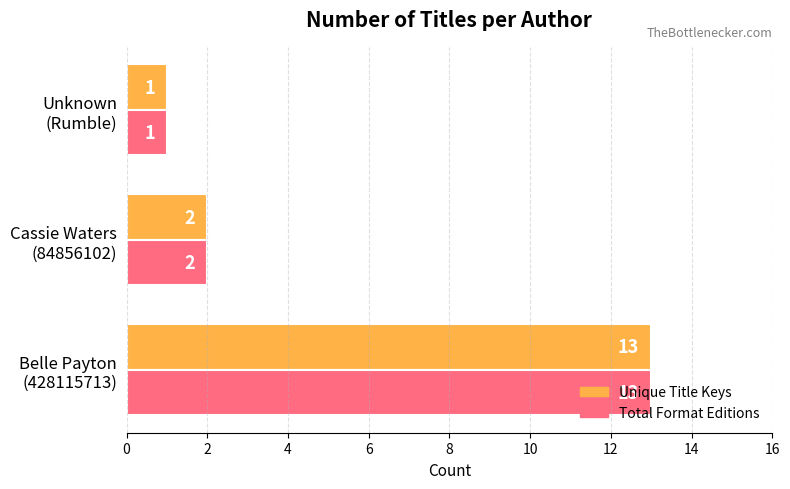

How many series are shown in this chart?

2